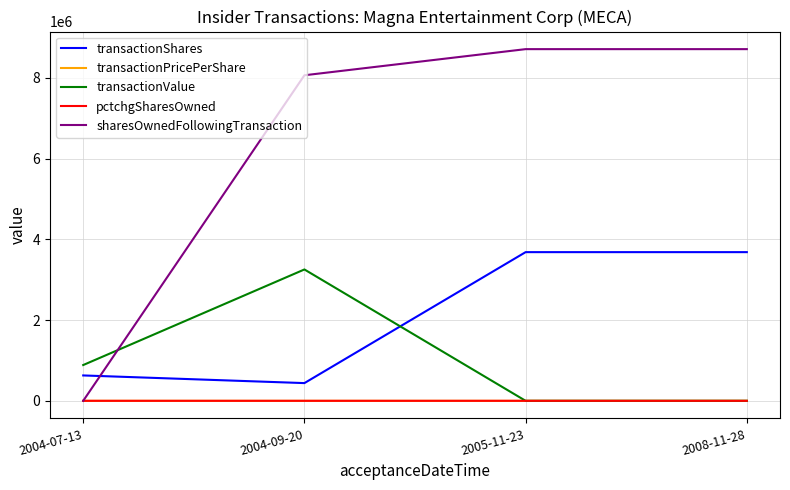

True or false: transactionPricePerShare and transactionShares cross at least once.

False